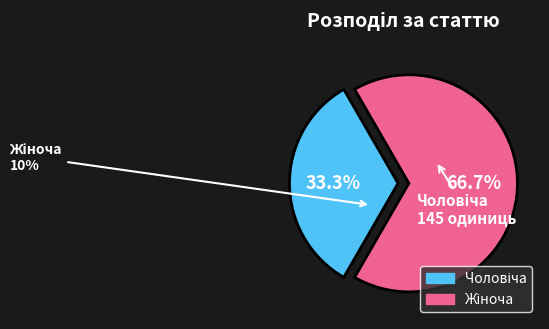

What percentage is NOT represented by Чоловіча?

66.7%